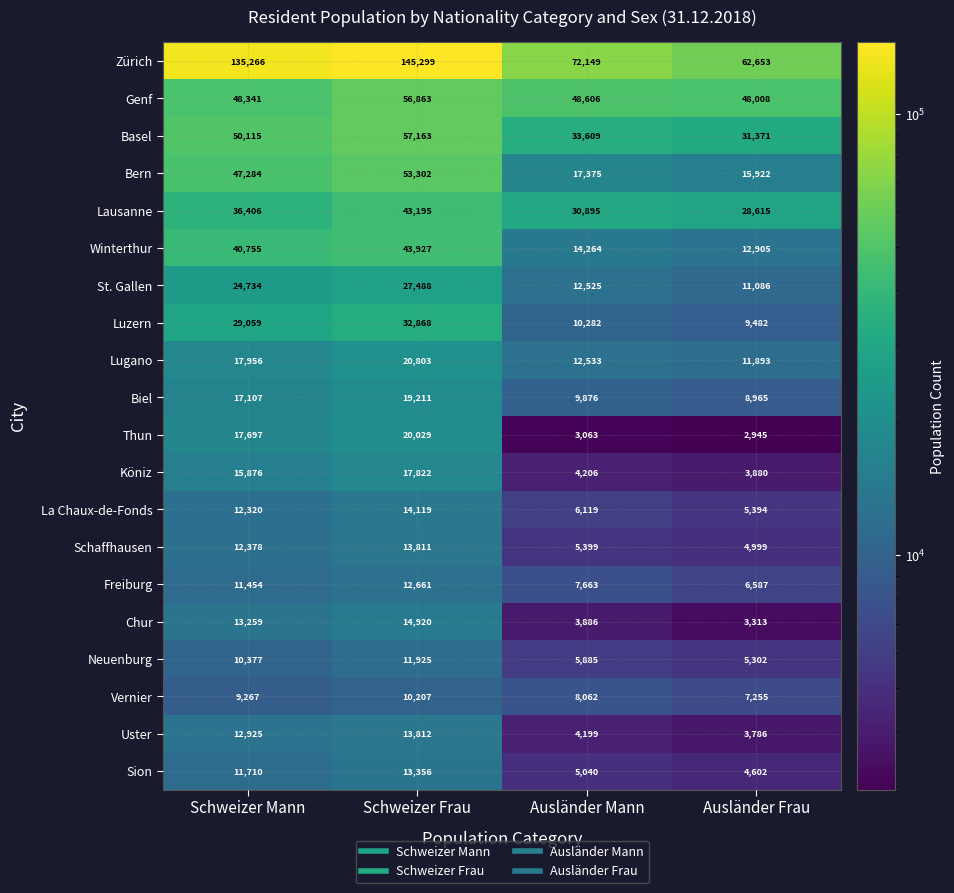

What is the difference between the highest and lowest values at Schweizer Frau?

135092